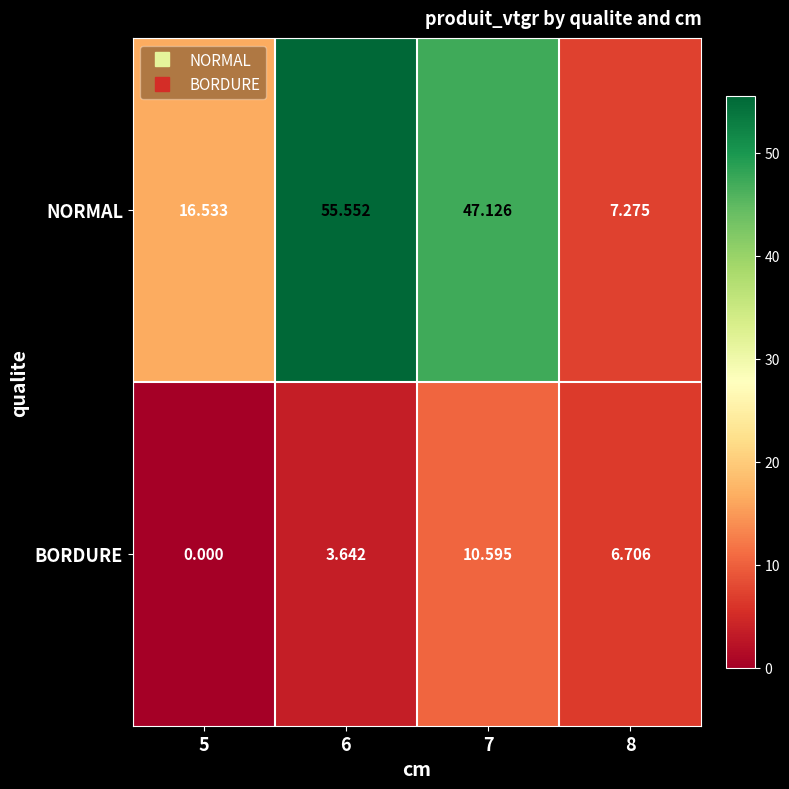

At how many categories does at least one series exceed 34?

2